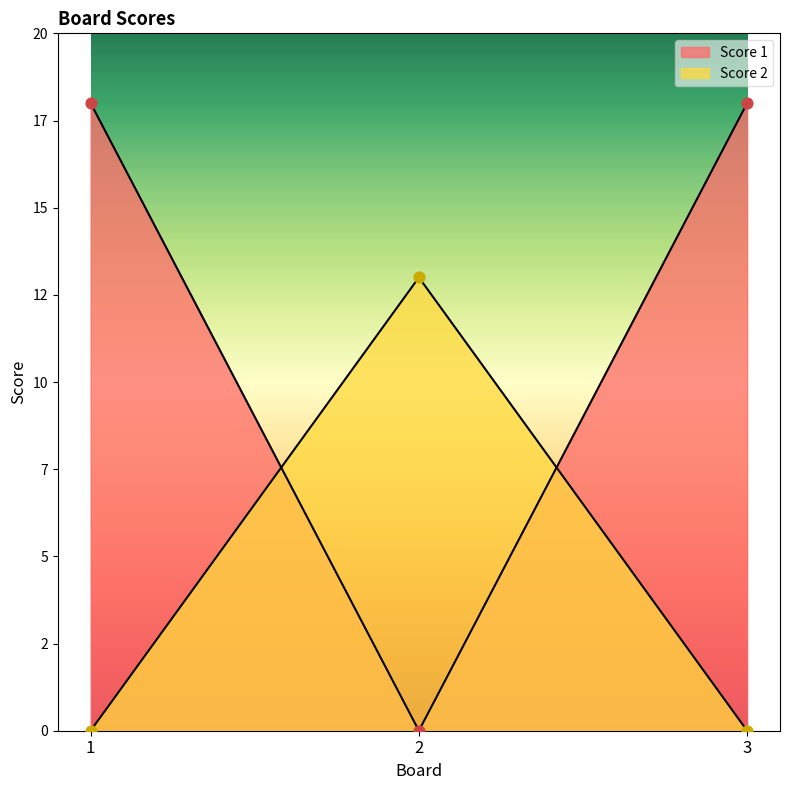

What are all the series names shown in the legend?

Score 1, Score 2